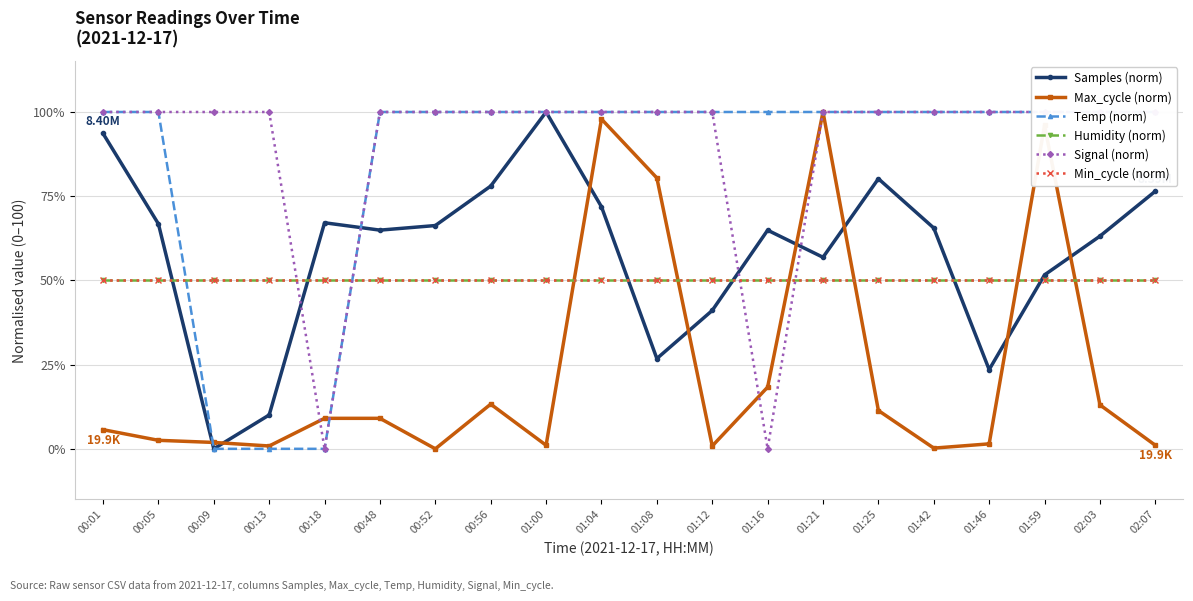

Which series ends up on top after the final intersection of Max_cycle (norm) and Samples (norm)?

Samples (norm)